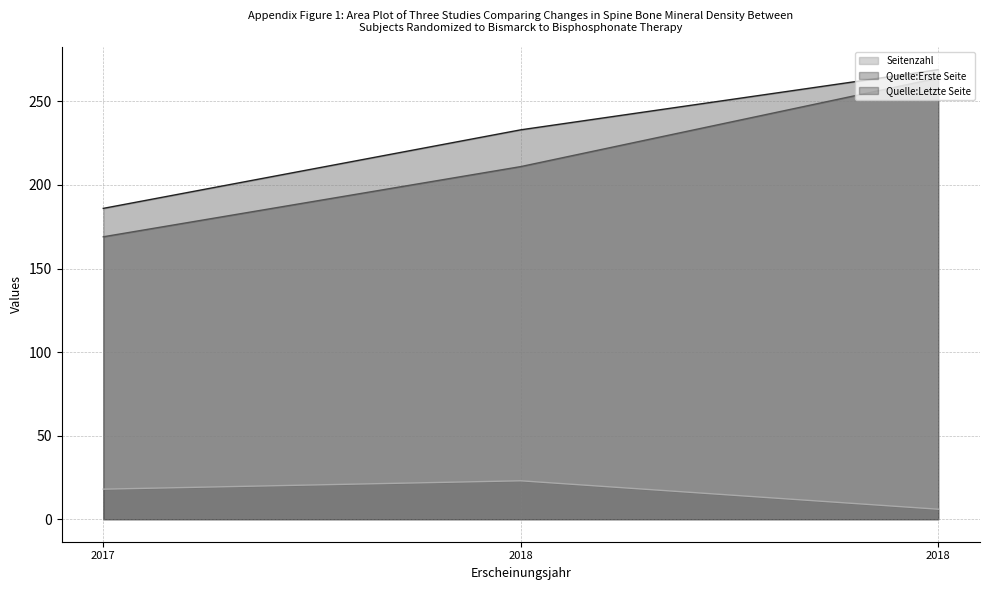

What is the maximum value shown in the chart?

269